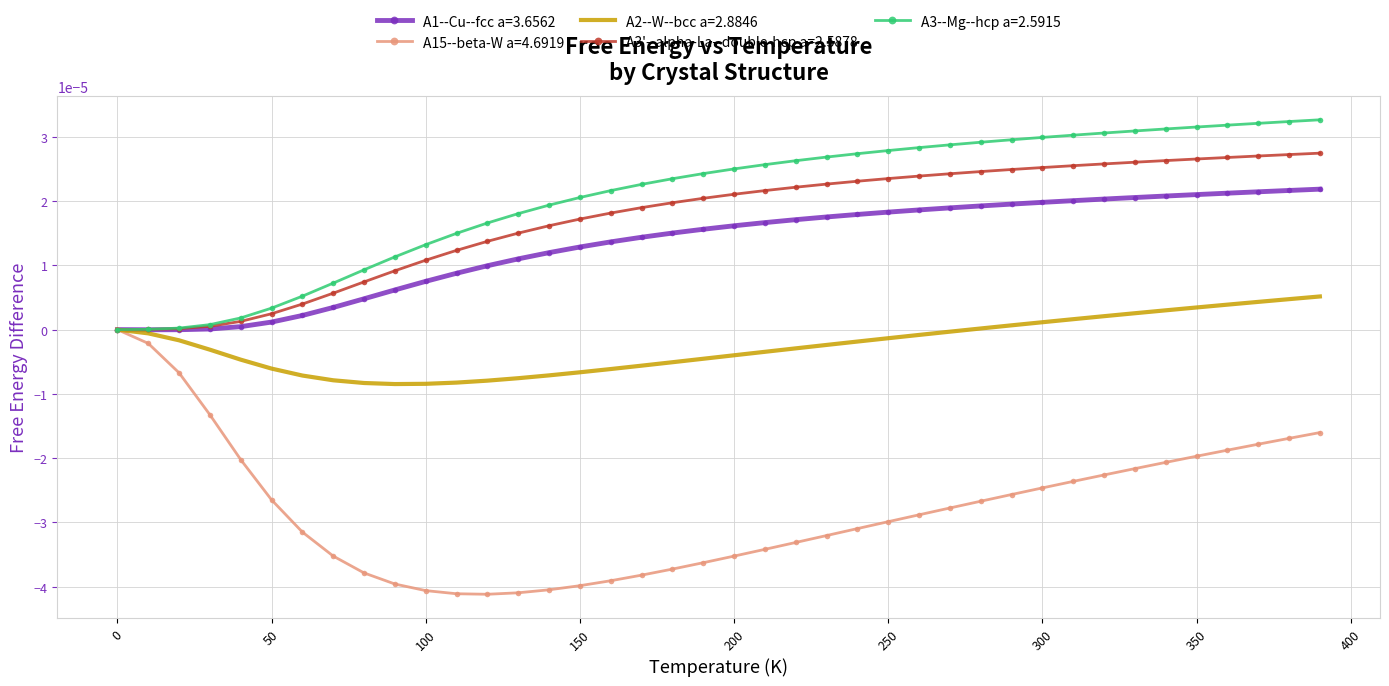

List the series in order of their peak value, lowest first.

A15--beta-W a=4.6919, A2--W--bcc a=2.8846, A1--Cu--fcc a=3.6562, A3'--alpha-La--double-hcp a=2.5878, A3--Mg--hcp a=2.5915